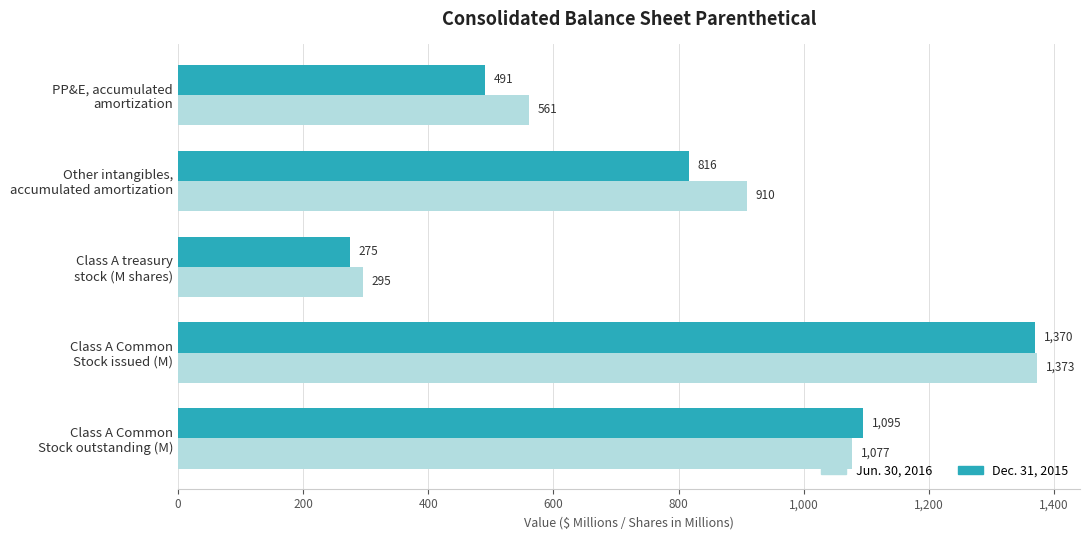

Which series has the widest spread of values?

Dec. 31, 2015